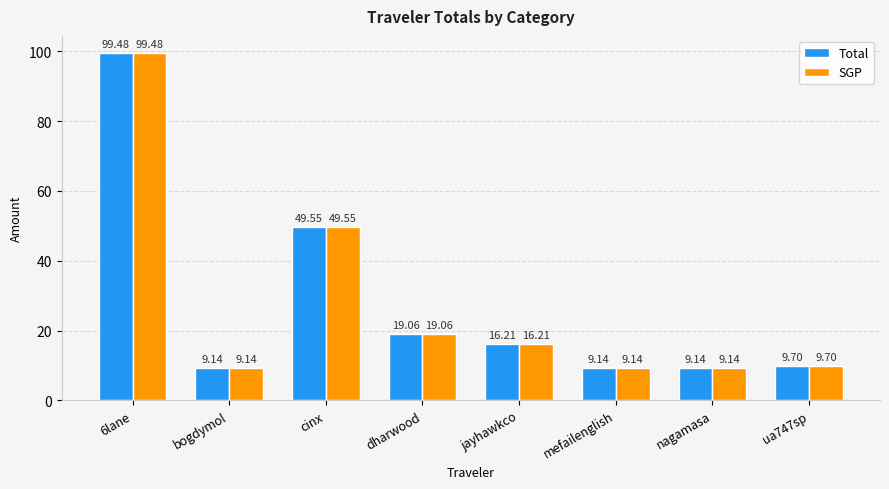

What are all the series names shown in the legend?

Total, SGP